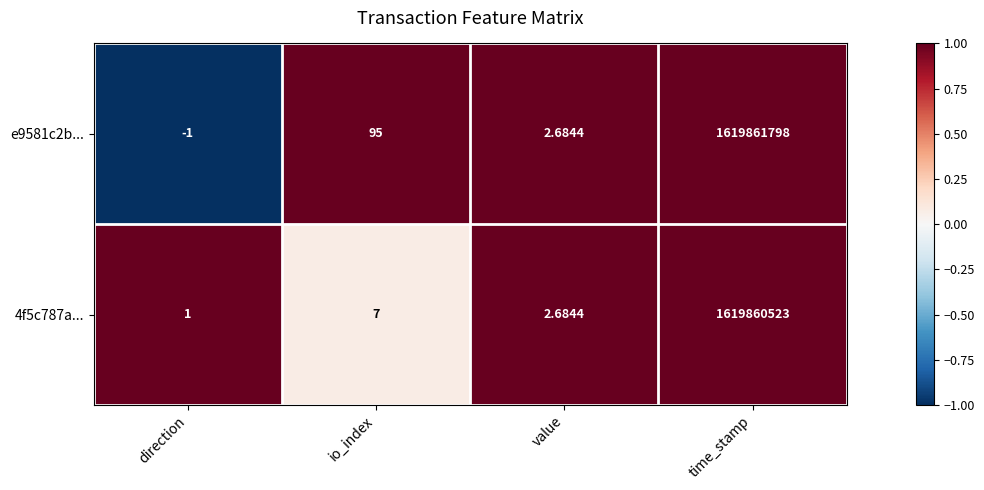

At which label does 4f5c787a... reach its peak?

time_stamp